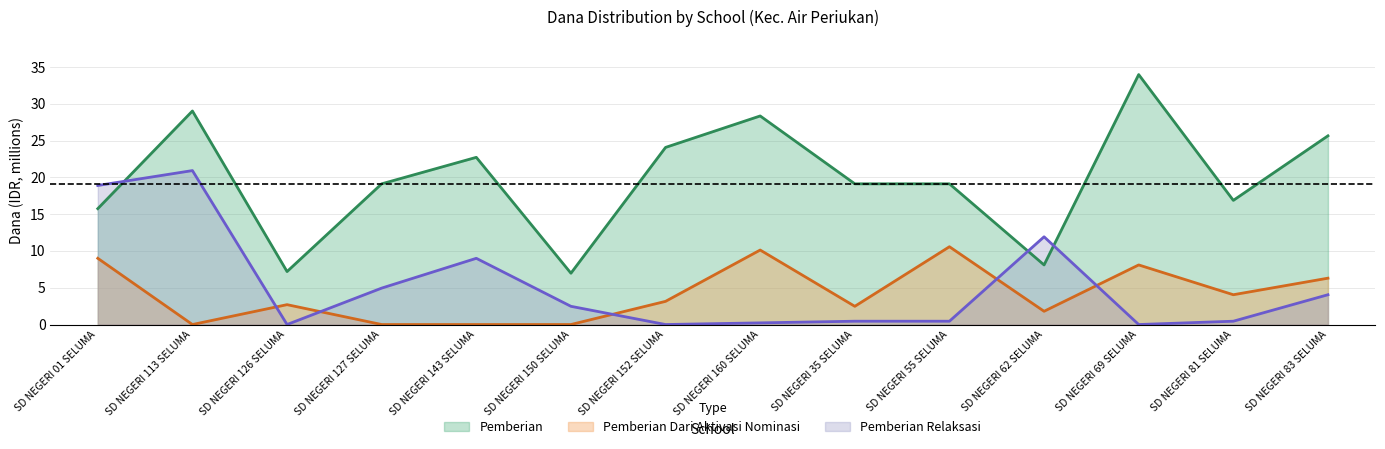

Reading left to right, list all the values displayed in this chart.

Pemberian: SD NEGERI 01 SELUMA=15.8	SD NEGERI 113 SELUMA=29.0	SD NEGERI 126 SELUMA=7.2	SD NEGERI 127 SELUMA=19.1	SD NEGERI 143 SELUMA=22.7	SD NEGERI 150 SELUMA=7.0	SD NEGERI 152 SELUMA=24.1	SD NEGERI 160 SELUMA=28.4	SD NEGERI 35 SELUMA=19.1	SD NEGERI 55 SELUMA=19.1	SD NEGERI 62 SELUMA=8.1	SD NEGERI 69 SELUMA=34.0	SD NEGERI 81 SELUMA=16.9	SD NEGERI 83 SELUMA=25.6
Pemberian Dari Aktivasi Nominasi: SD NEGERI 01 SELUMA=9.0	SD NEGERI 113 SELUMA=0.0	SD NEGERI 126 SELUMA=2.7	SD NEGERI 127 SELUMA=0.0	SD NEGERI 143 SELUMA=0.0	SD NEGERI 150 SELUMA=0.0	SD NEGERI 152 SELUMA=3.1	SD NEGERI 160 SELUMA=10.1	SD NEGERI 35 SELUMA=2.5	SD NEGERI 55 SELUMA=10.6	SD NEGERI 62 SELUMA=1.8	SD NEGERI 69 SELUMA=8.1	SD NEGERI 81 SELUMA=4.0	SD NEGERI 83 SELUMA=6.3
Pemberian Relaksasi: SD NEGERI 01 SELUMA=18.9	SD NEGERI 113 SELUMA=20.9	SD NEGERI 126 SELUMA=0.0	SD NEGERI 127 SELUMA=5.0	SD NEGERI 143 SELUMA=9.0	SD NEGERI 150 SELUMA=2.5	SD NEGERI 152 SELUMA=0.0	SD NEGERI 160 SELUMA=0.2	SD NEGERI 35 SELUMA=0.5	SD NEGERI 55 SELUMA=0.5	SD NEGERI 62 SELUMA=11.9	SD NEGERI 69 SELUMA=0.0	SD NEGERI 81 SELUMA=0.5	SD NEGERI 83 SELUMA=4.0